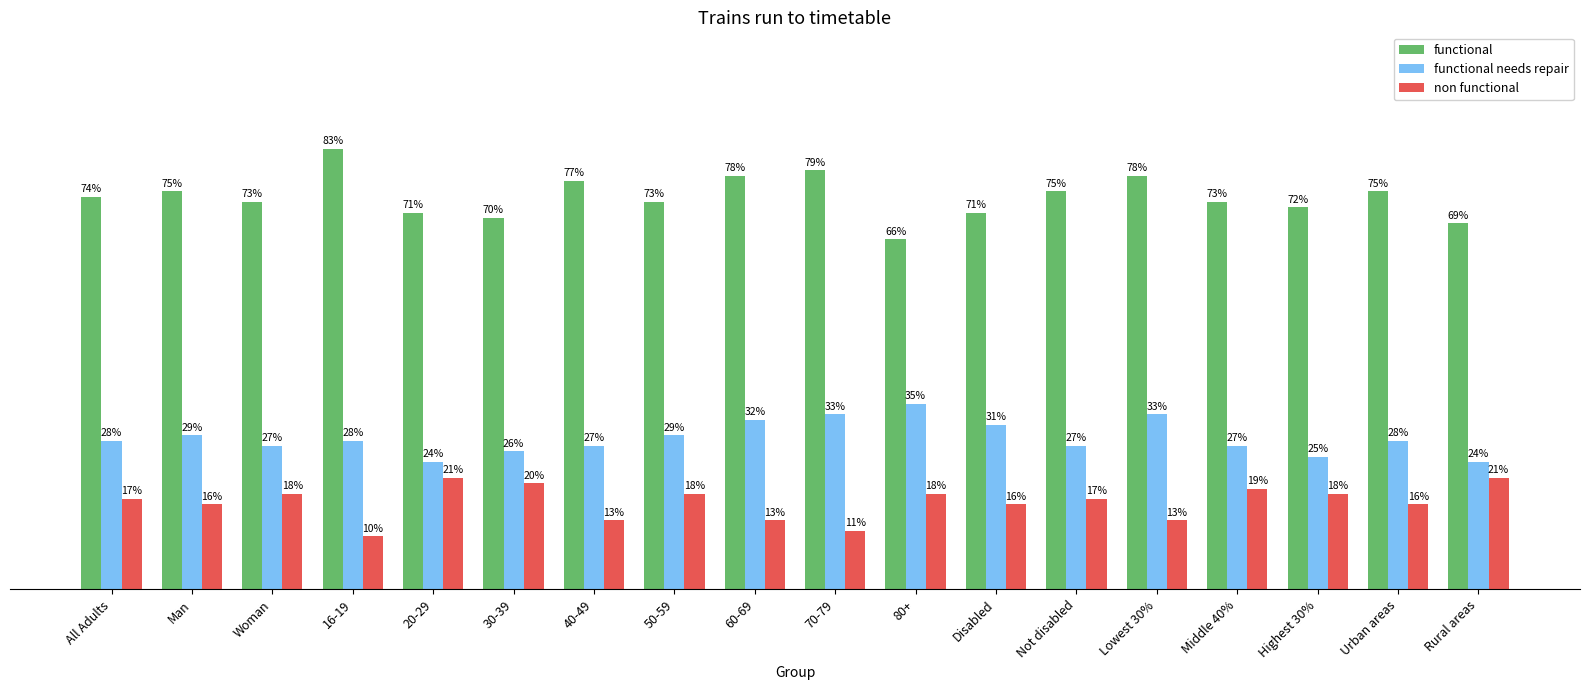

How many functional needs repair values are between 0 and 1?

18